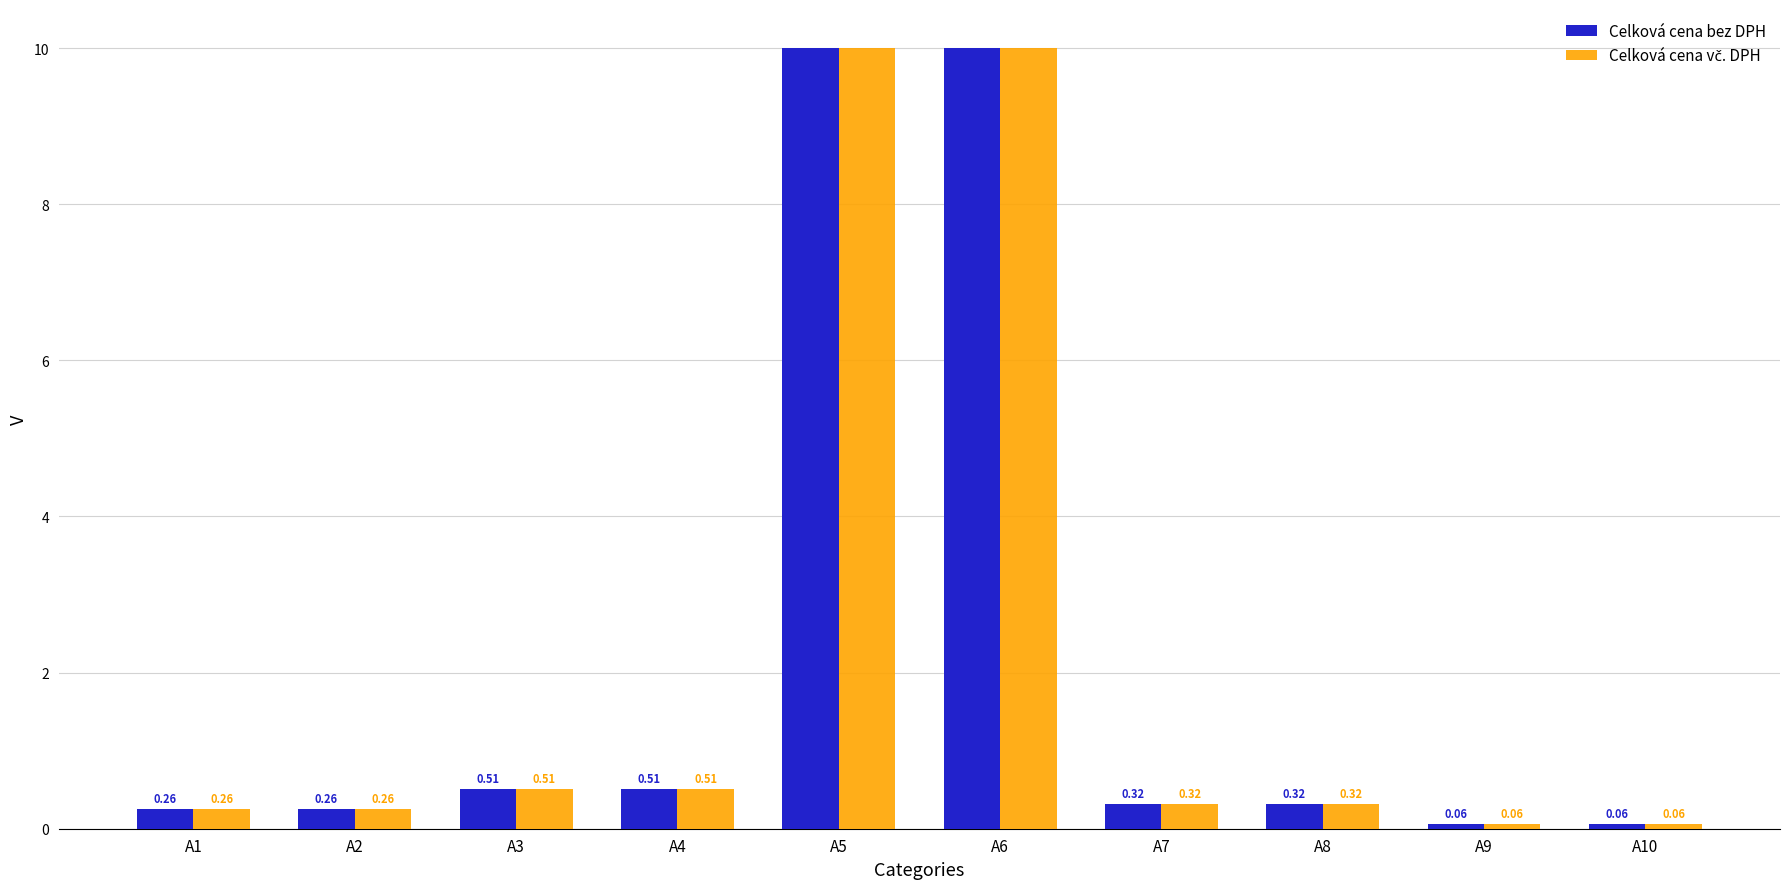

What is the difference between the maximum and minimum values in the Celková cena bez DPH series?

9.9